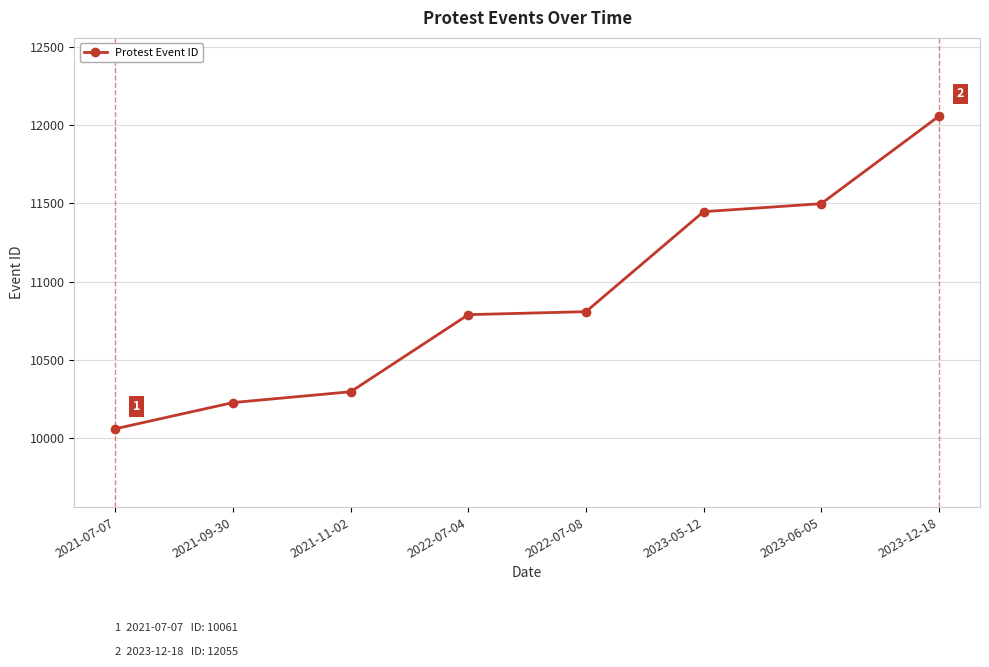

Which label corresponds to the largest value in the chart?

2023-12-18